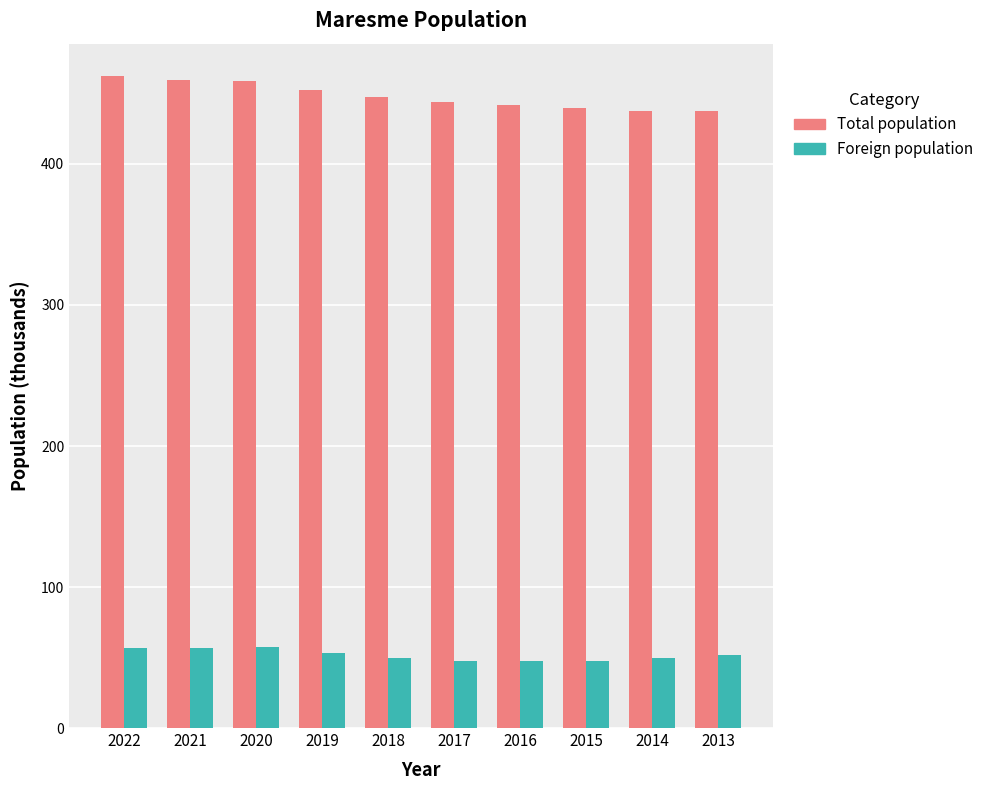

Is the value of Total population at 2021 greater than the value of Foreign population at 2017?

Yes